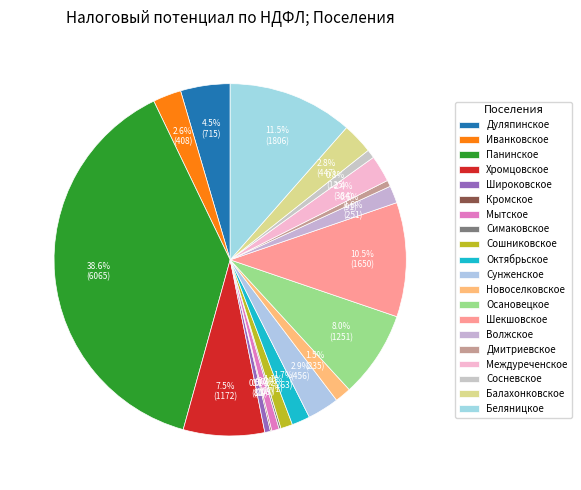

The Сошниковское slice represents 11% of the pie. True or false?

False